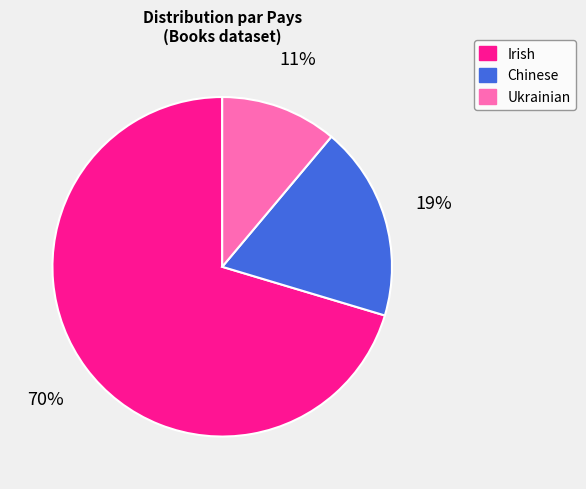

To the nearest percent, what is the difference between the Ukrainian and Irish slice percentages?

59%